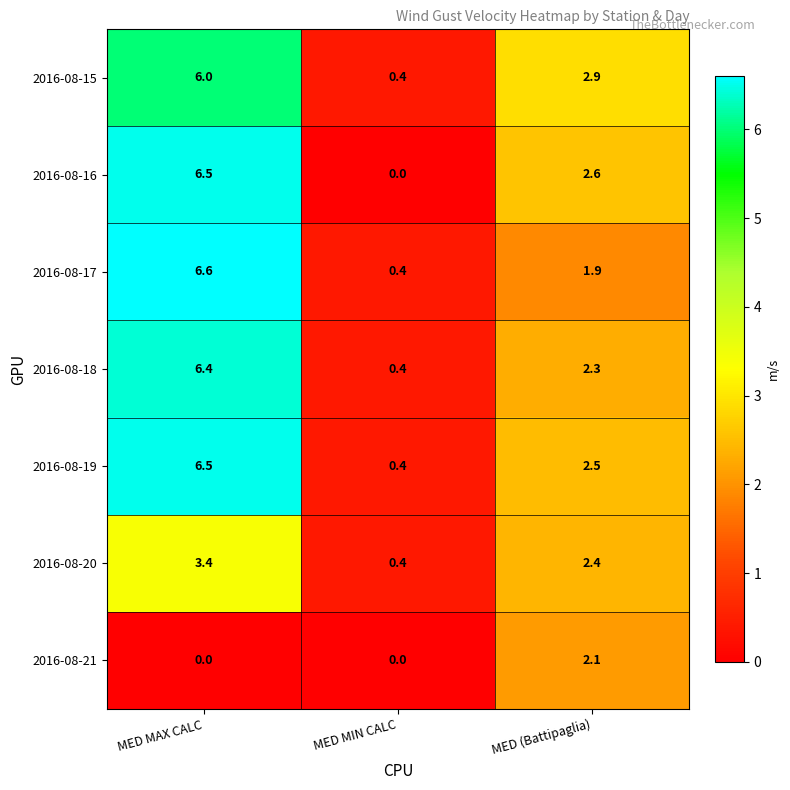

What is the total value across all series at MED MIN CALC?

2.0